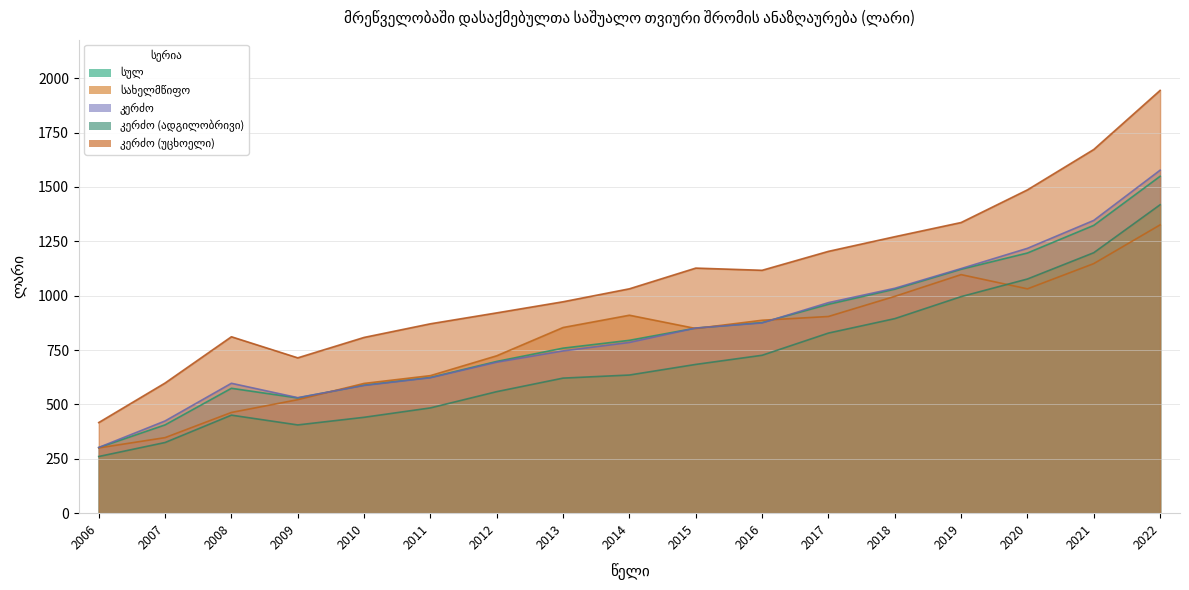

The კერძო (უცხოელი) series shows 416.7 at 2006. True or false?

True